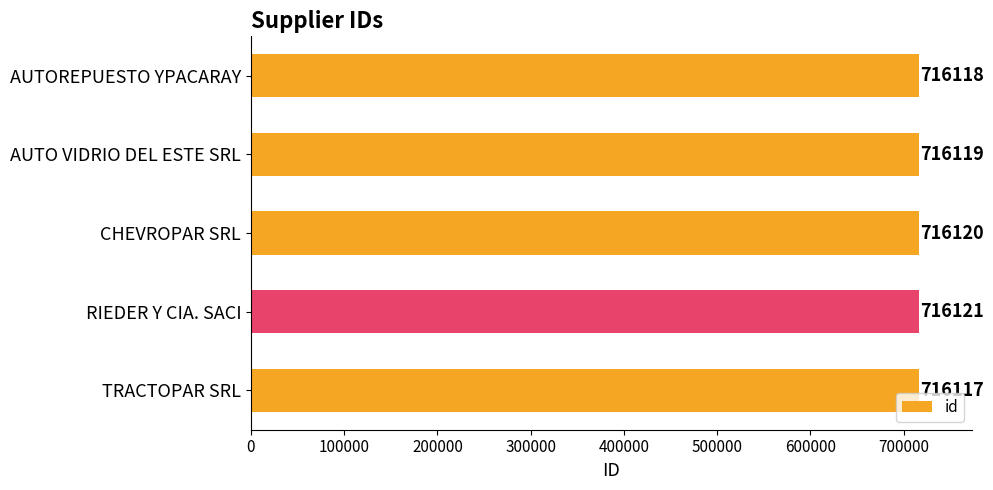

Reading top to bottom, what are all the values shown in this chart?

AUTOREPUESTO YPACARAY=716118	AUTO VIDRIO DEL ESTE SRL=716119	CHEVROPAR SRL=716120	RIEDER Y CIA. SACI=716121	TRACTOPAR SRL=716117